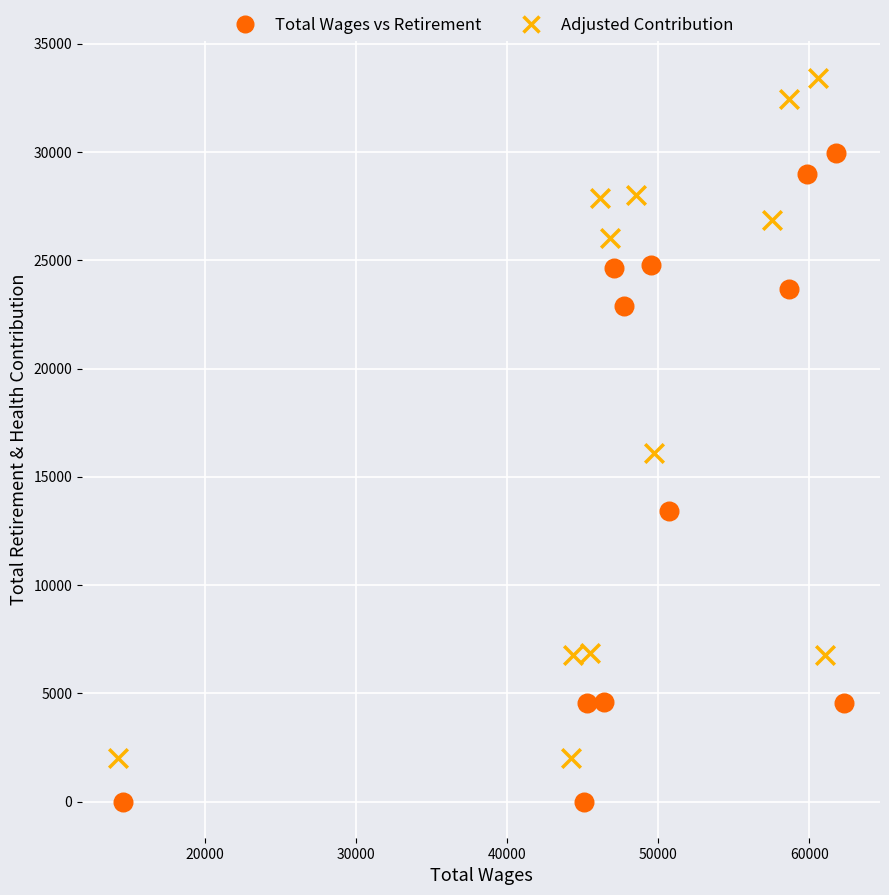

What are all the series names shown in the legend?

Total Wages vs Retirement, Adjusted Contribution